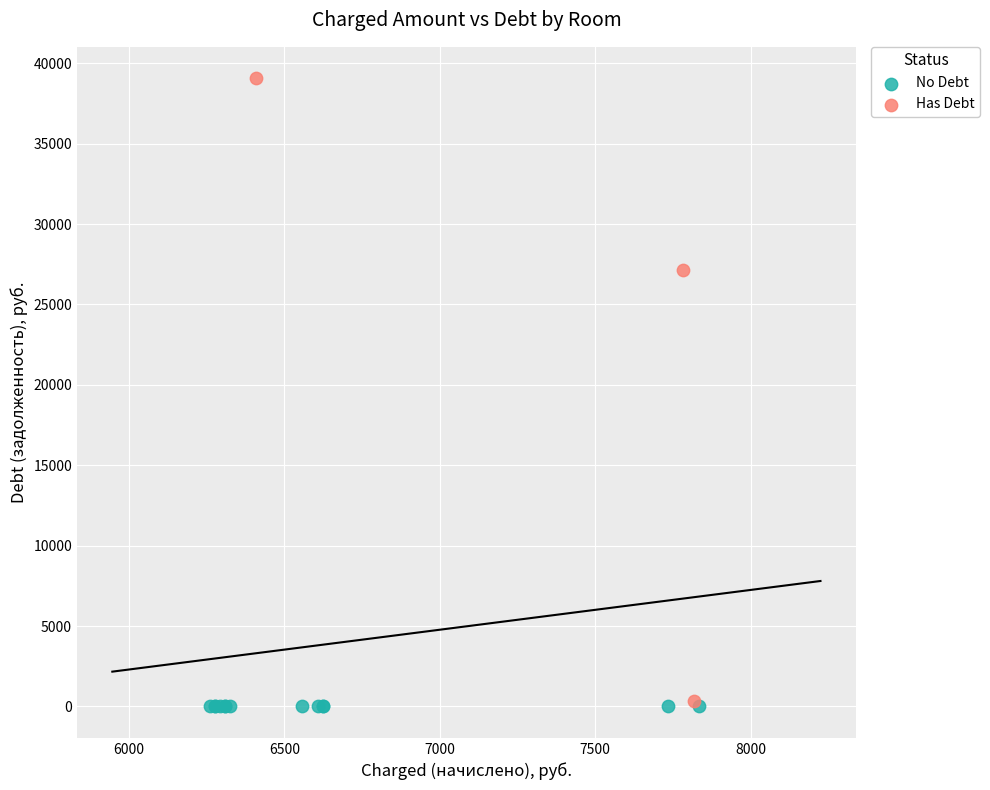

Which series reaches the maximum Y coordinate?

Has Debt